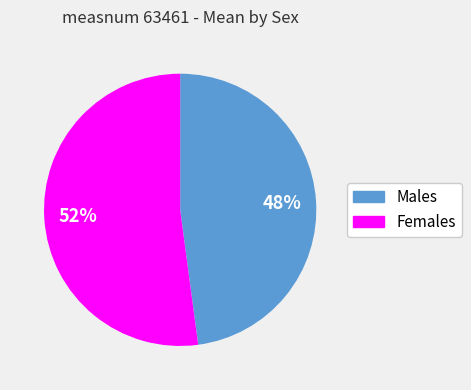

Is there a majority slice in this chart?

Yes